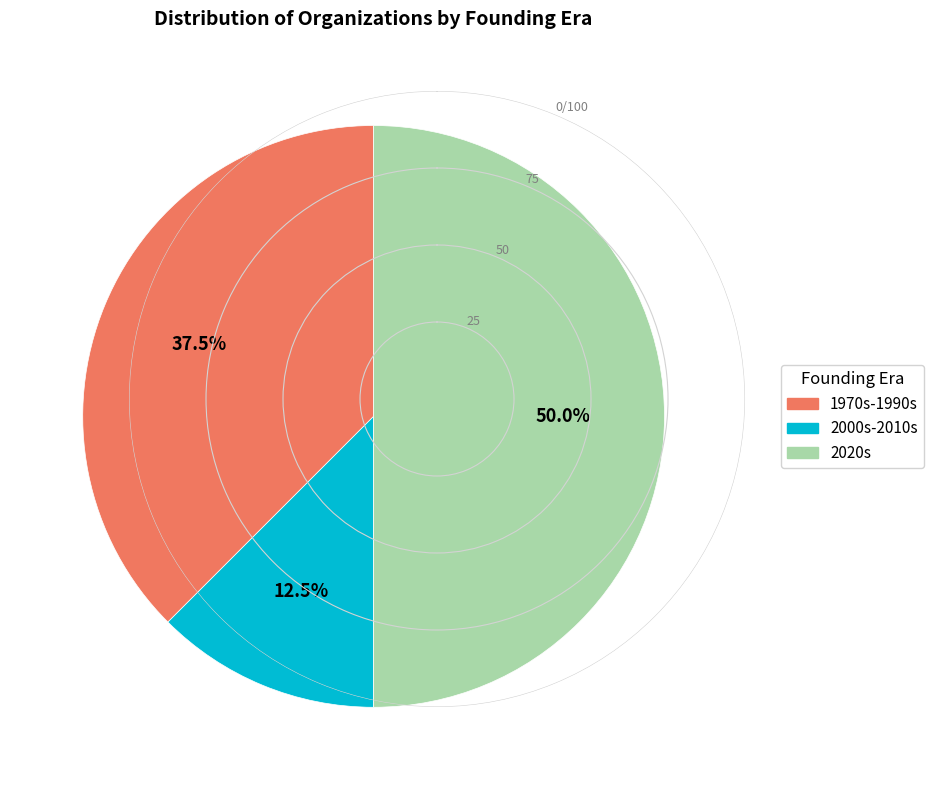

Count the number of slices in the pie.

3